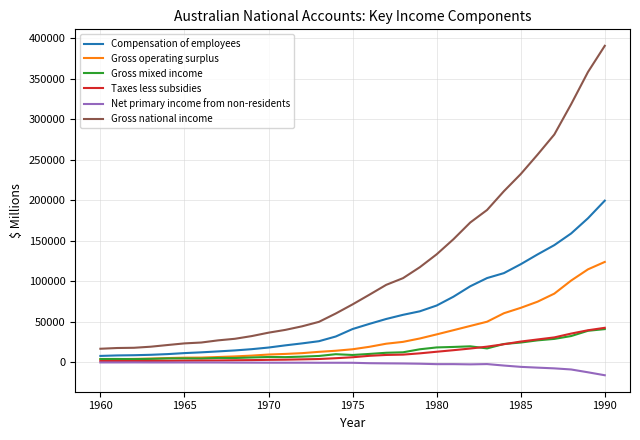

True or false: Compensation of employees and Gross mixed income cross at least once.

False